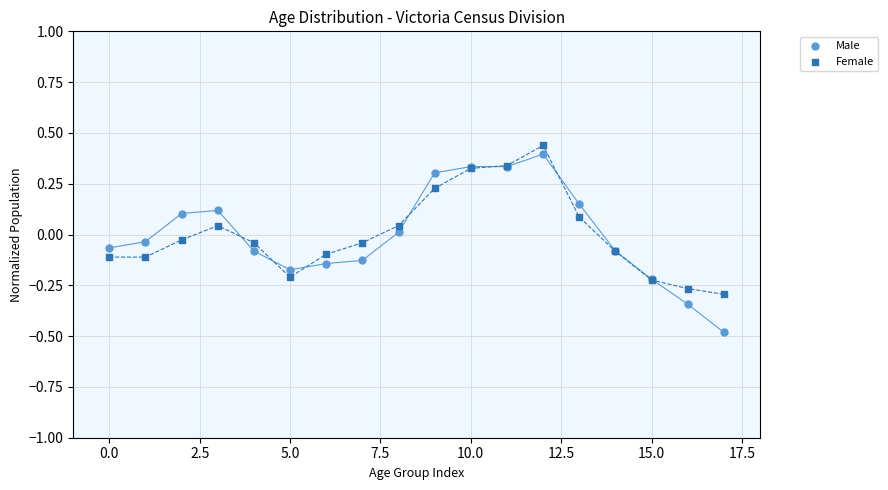

Which series contains the lowest Y value?

Male